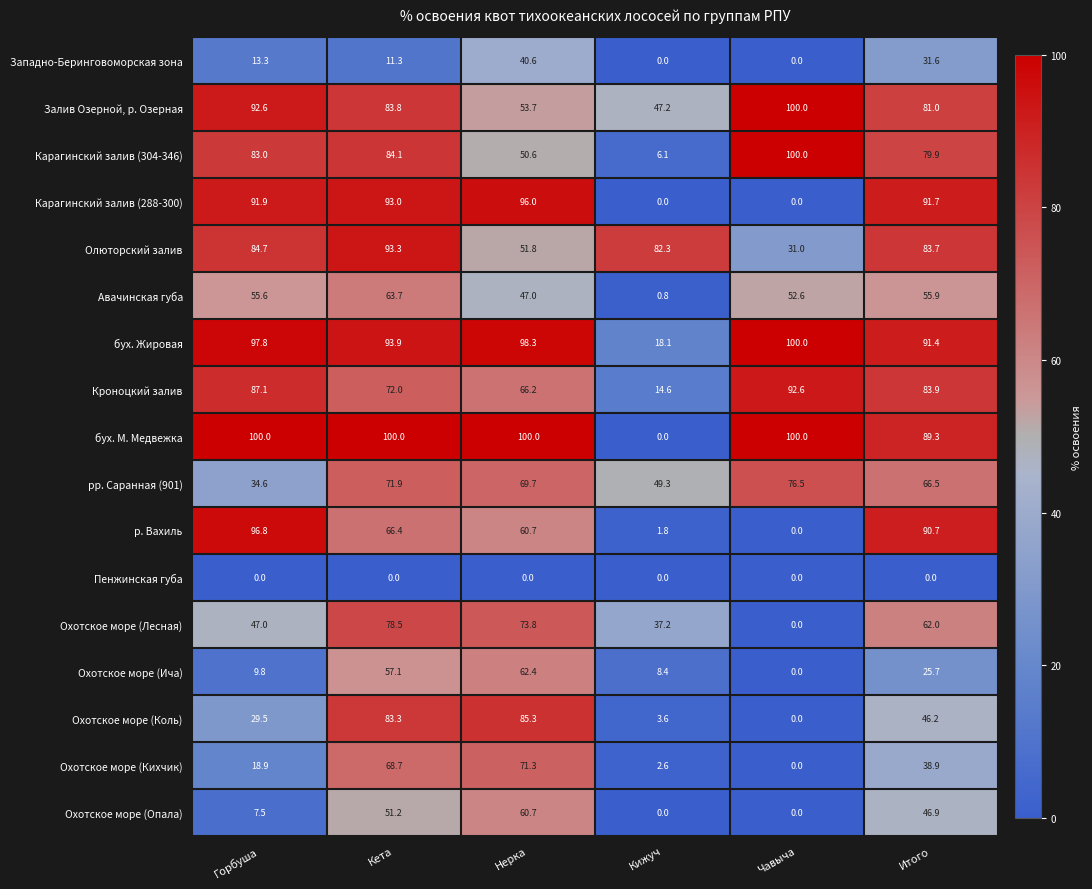

At which label does бух. М. Медвежка reach its minimum?

Кижуч